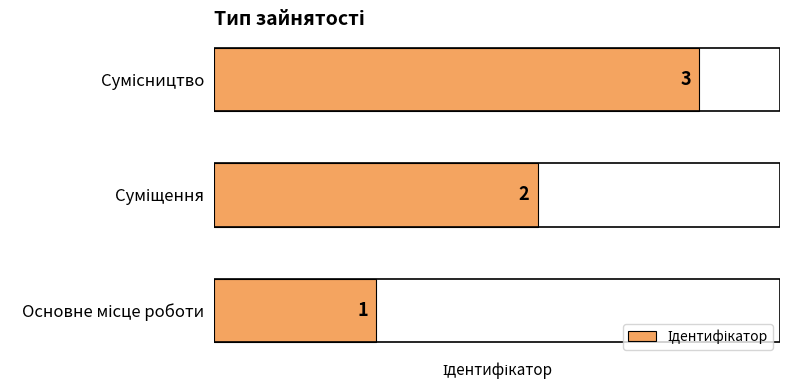

What is the greatest value displayed?

3